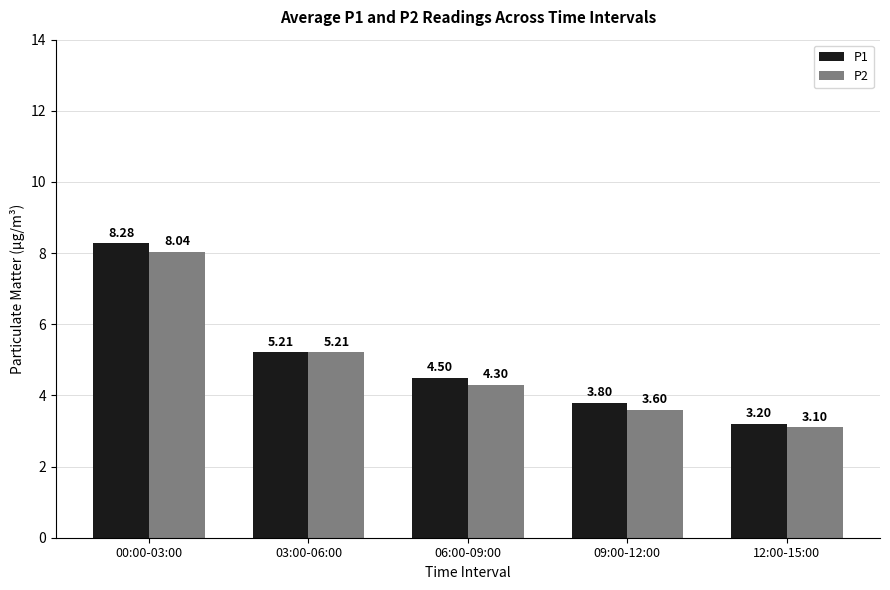

Is the value of P1 at 09:00-12:00 greater than the value of P2 at 09:00-12:00?

Yes